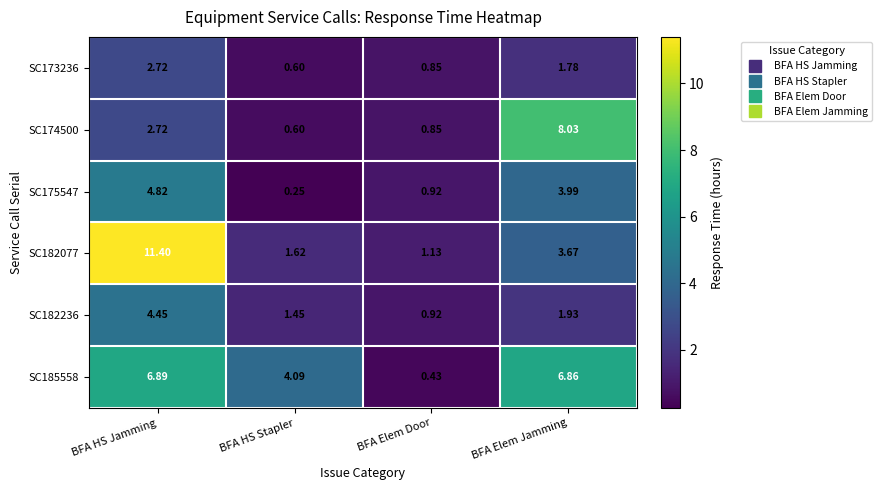

At which label does SC182236 first exceed 1?

BFA HS Jamming